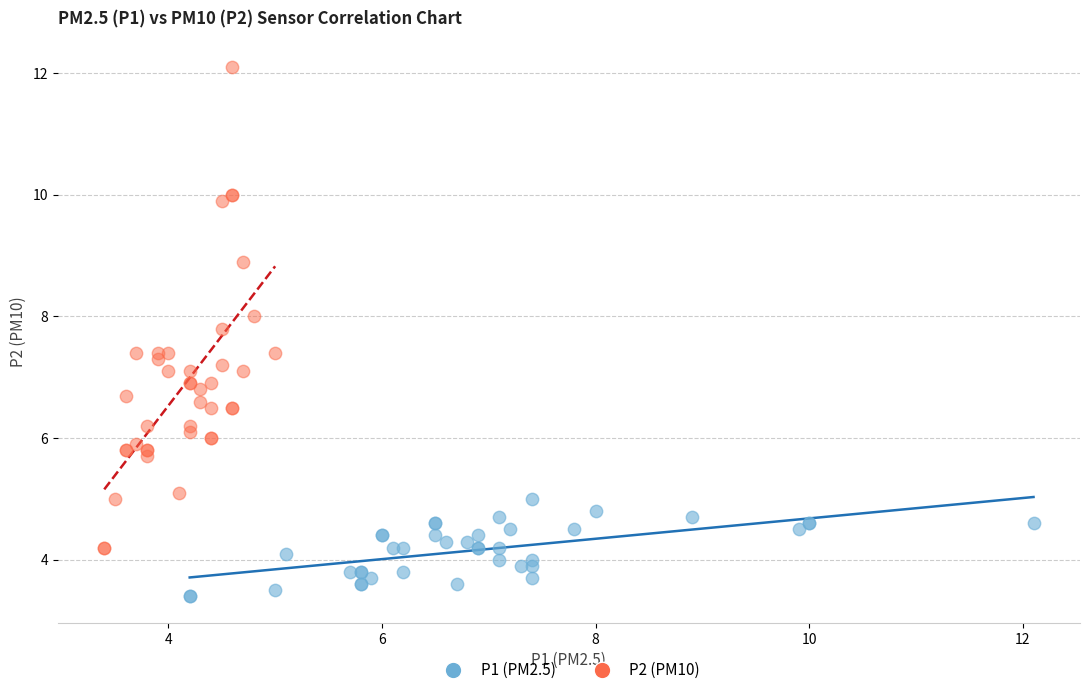

Which series has the largest Y range (max minus min)?

P2 (PM10)